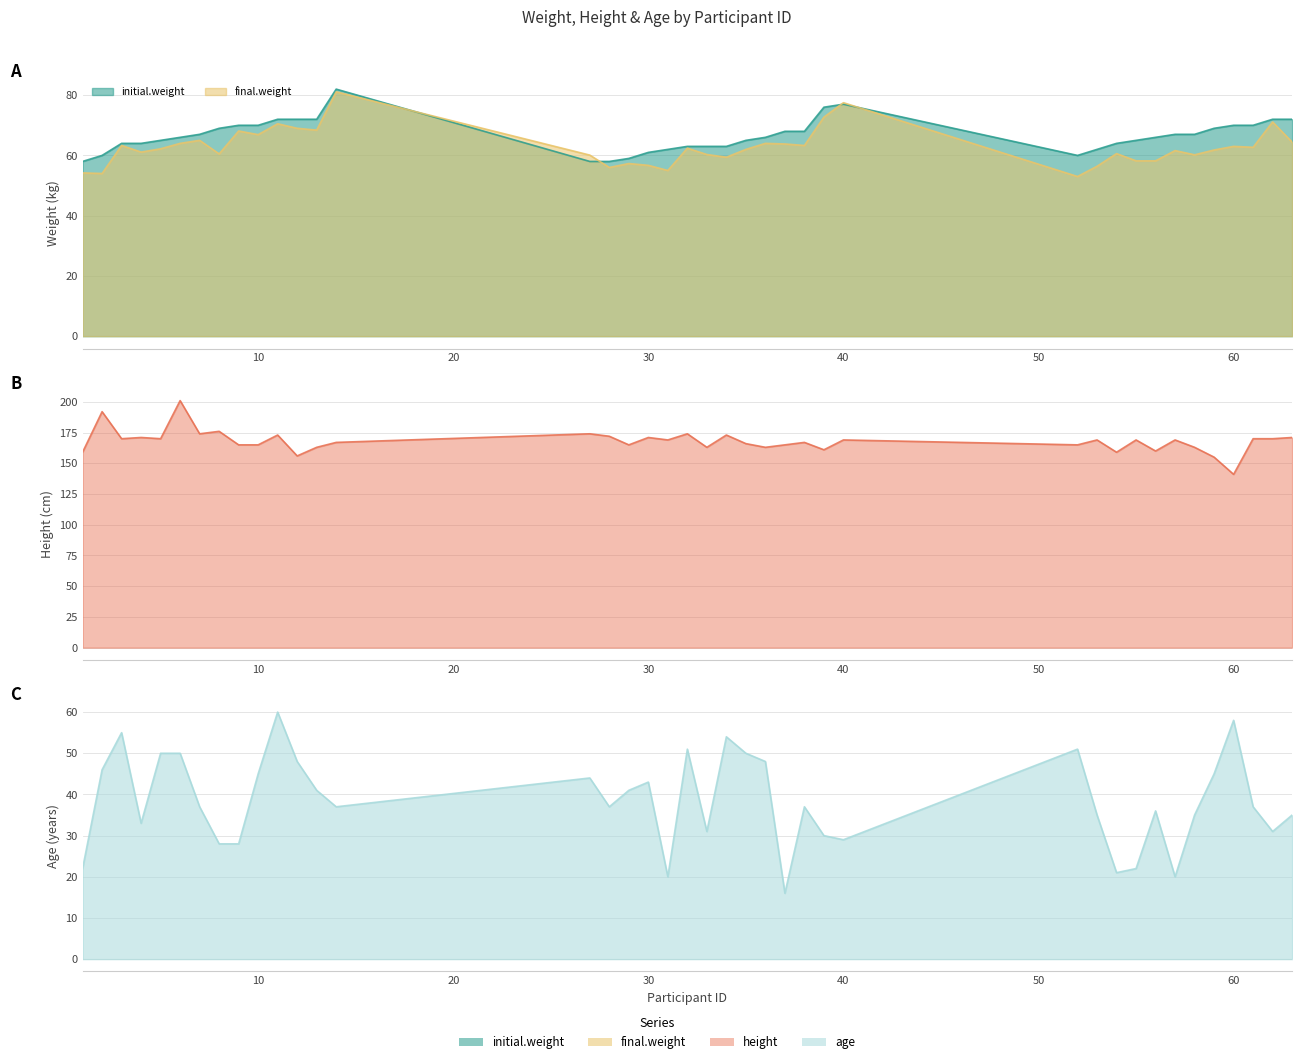

How many categories are shown in the chart?

40